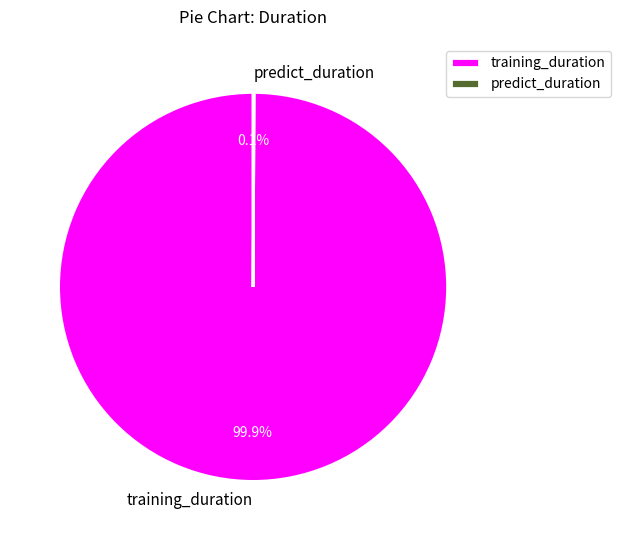

Which slice represents more than half of the pie?

training_duration